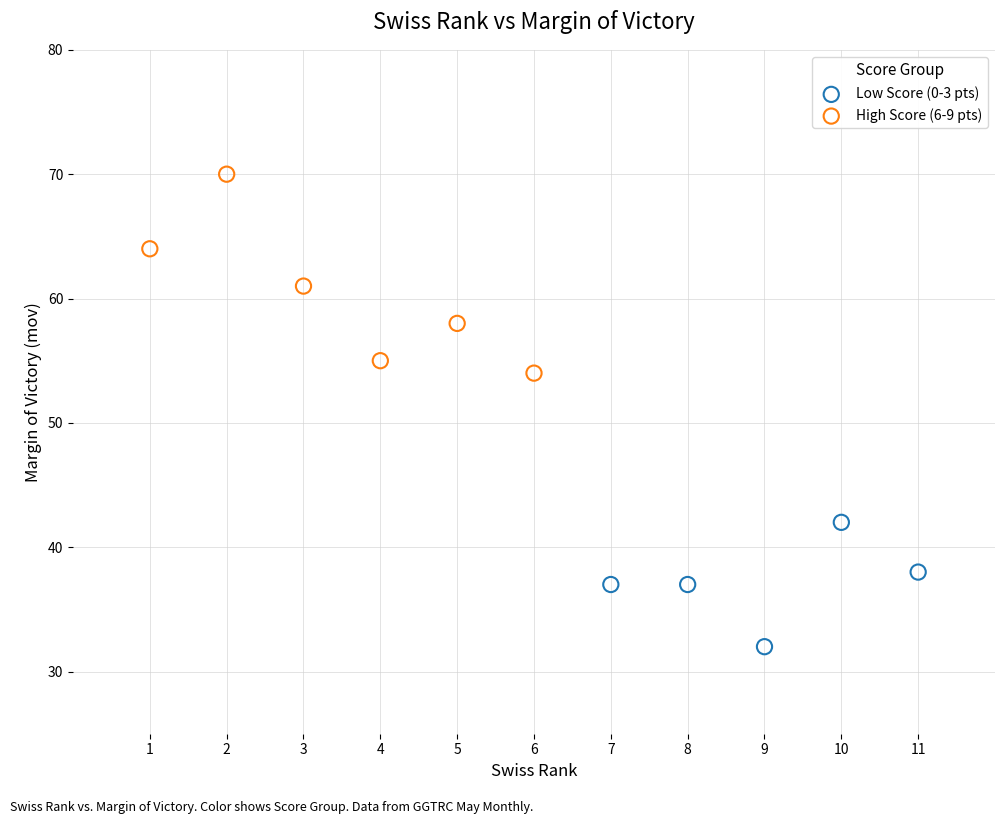

What are all the series names shown in the legend?

Low Score (0-3 pts), High Score (6-9 pts)